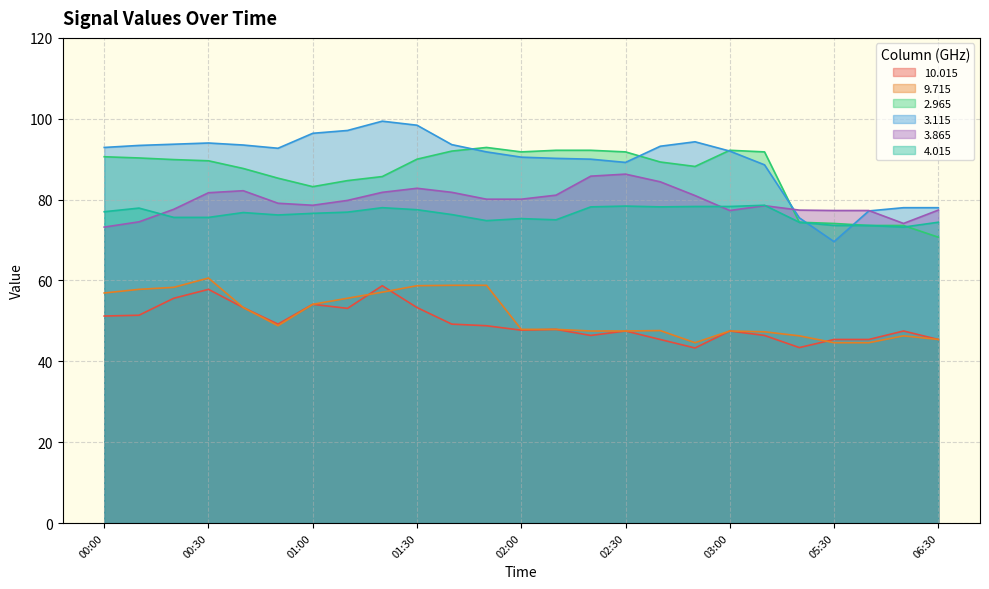

At which category does the chart reach its peak across all series?

01:20